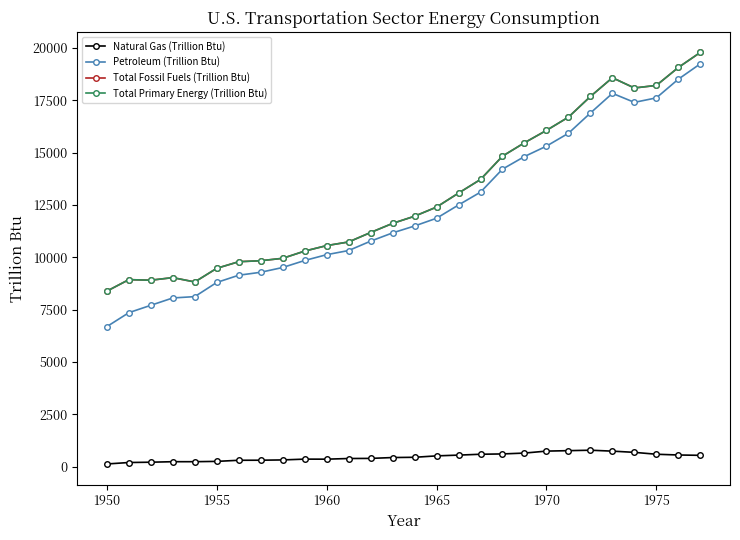

Is this an area chart (filled region under the line)?

No